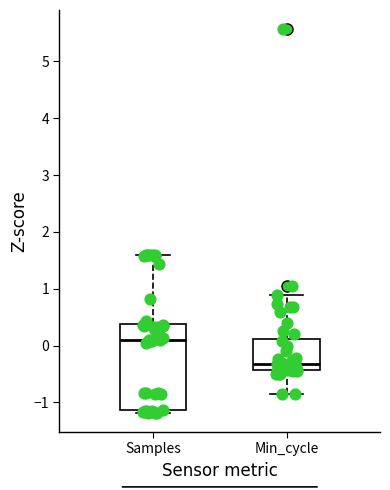

Reading left to right, read every box against the y-axis: the position of its median line, the range the box covers, and the ends of its whiskers. The values are not printed on the chart, so give them approximately, as read against the axis.

Samples: median 0.1, box -1.1 to 0.4, whiskers -1.2 to 1.6
Min_cycle: median -0.3, box -0.4 to 0.1, whiskers -0.9 to 0.9